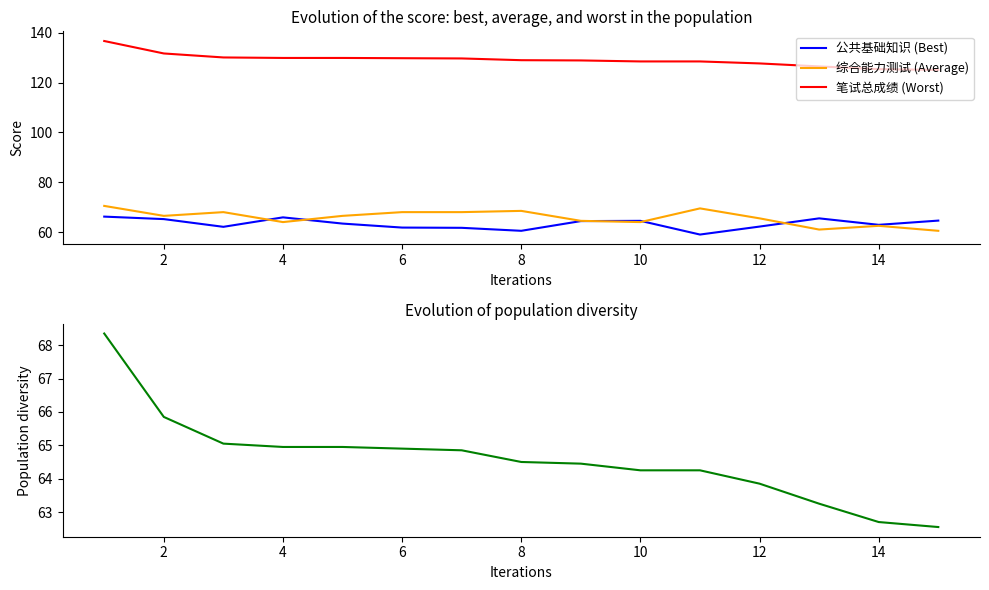

Which series has the largest total across all categories?

笔试总成绩 (Worst)